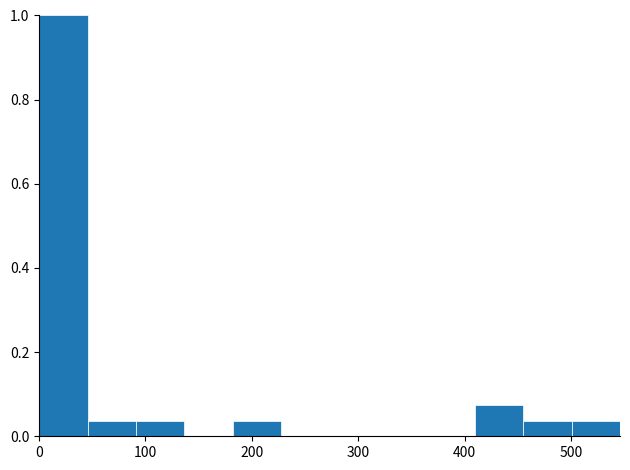

Over which range of the x-axis is the bar tallest?

0 to 50